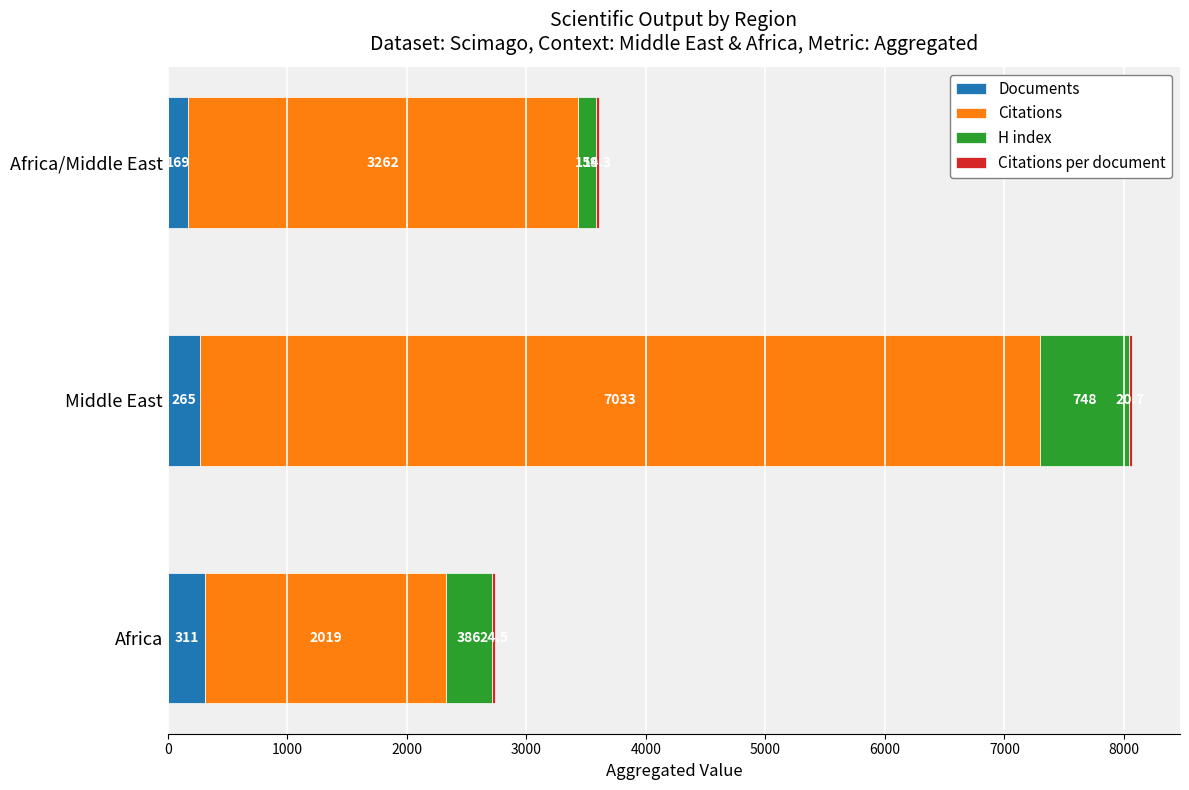

At which label does Documents reach its peak?

Africa